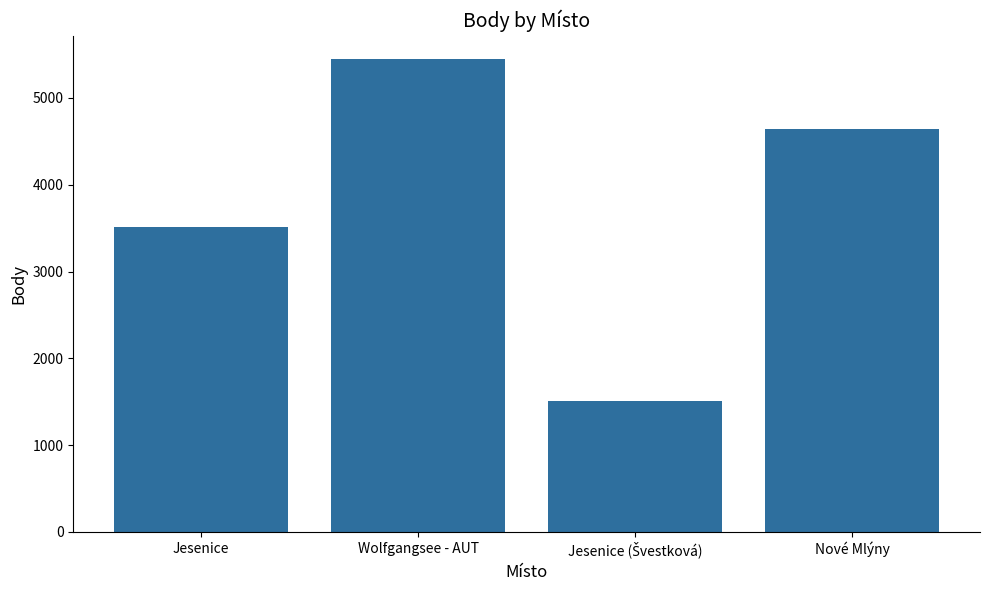

Approximately how many times larger is the value at Wolfgangsee - AUT compared to Nové Mlýny?

1.2